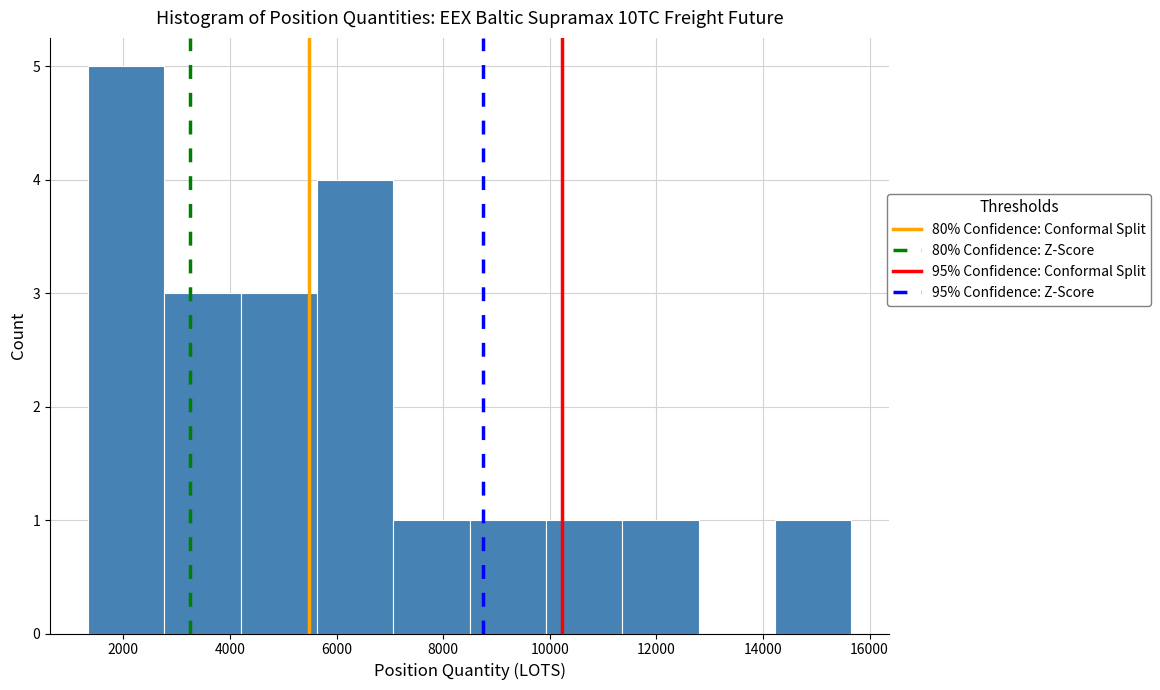

Over which range of the x-axis is the bar tallest?

1400 to 2800